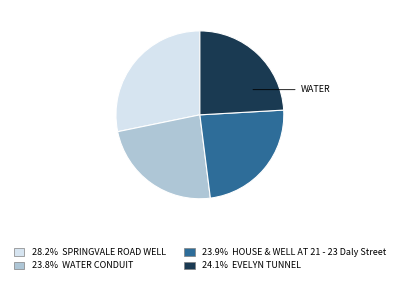

Is there a majority slice in this chart?

No